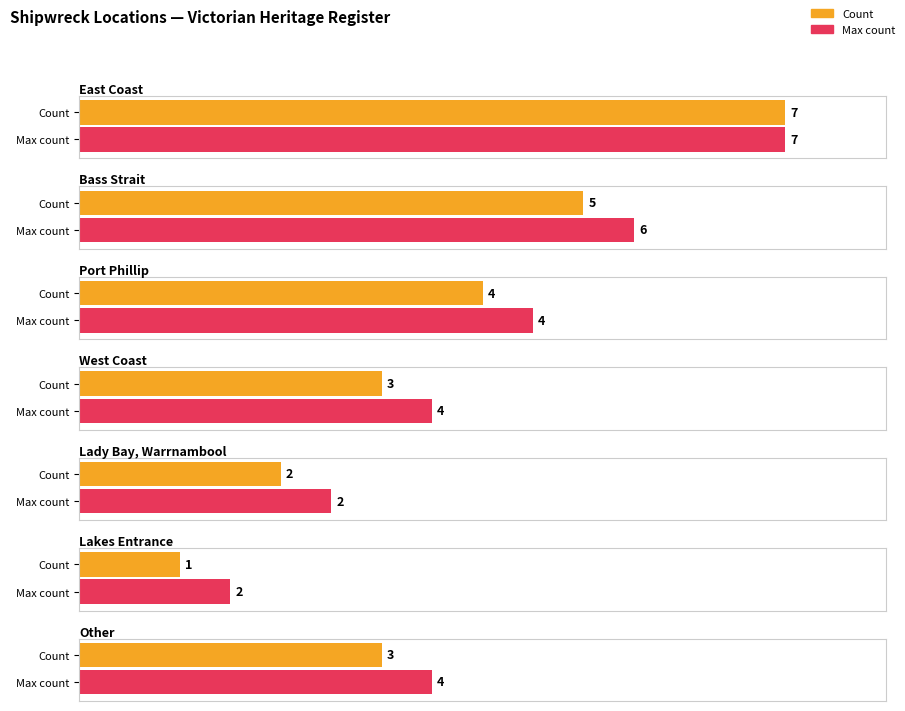

What is the label of the 6th bar from the right?

Bass Strait